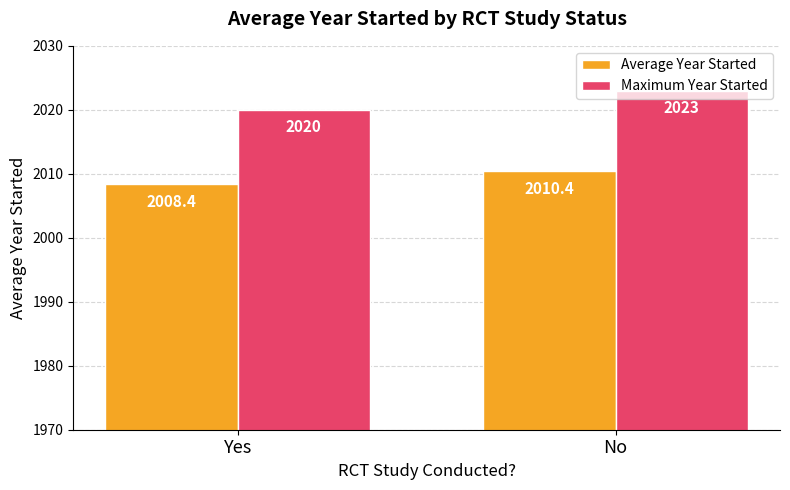

Rank the categories by Average Year Started value from lowest to highest.

Yes, No